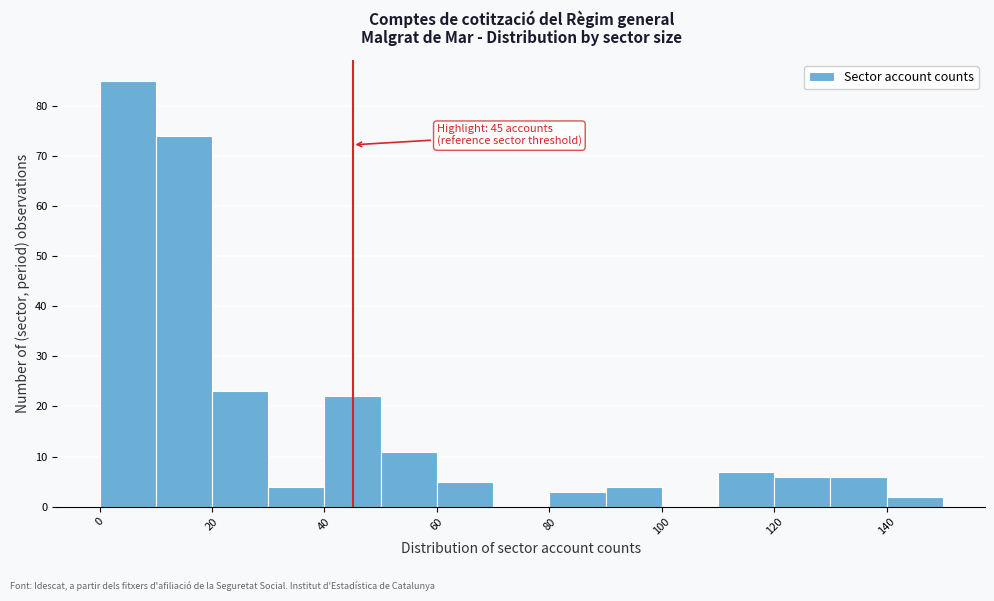

Over which range of the x-axis is the bar tallest?

0 to 10